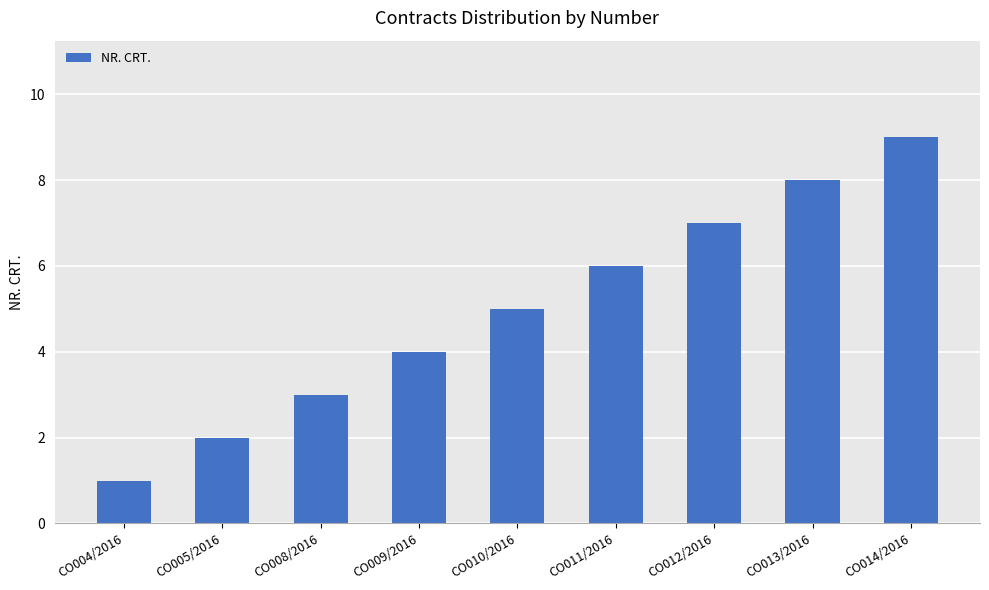

What is the label of the 2nd bar from the right?

CO013/2016